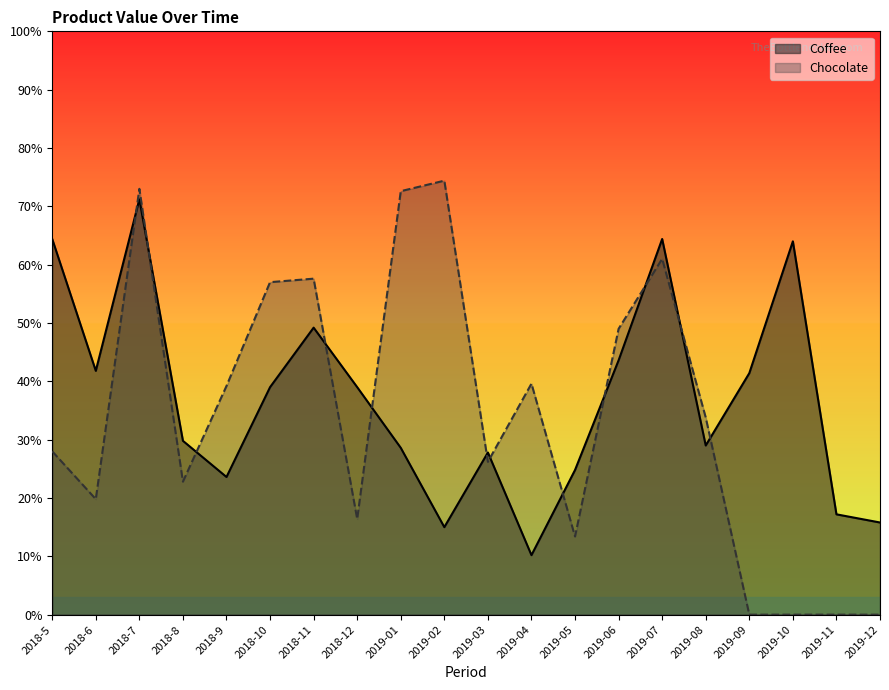

Between 2018-6 and 2018-9, which is larger?

2018-6